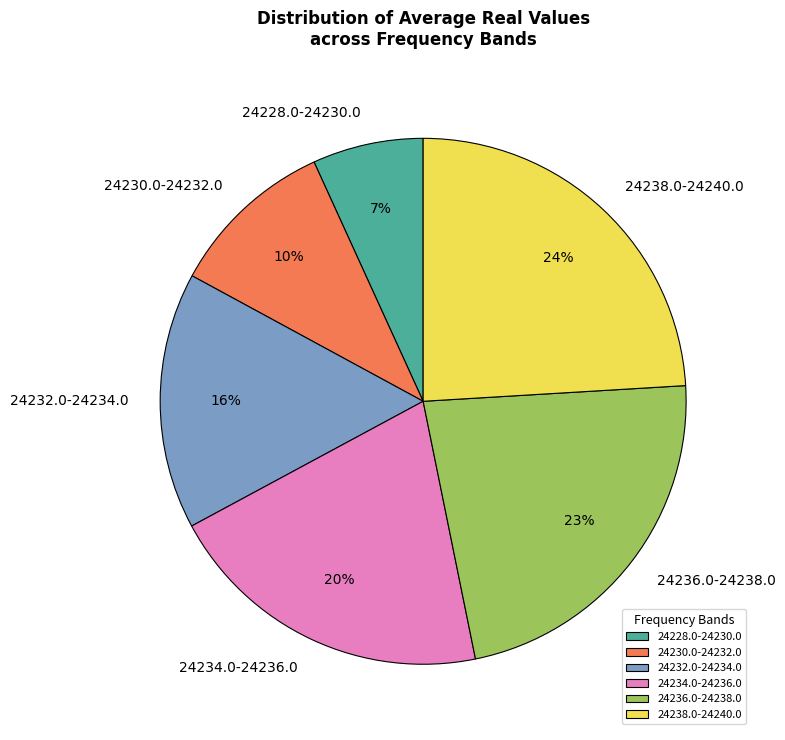

To the nearest percent, what percentage of the pie is 24228.0-24230.0?

7%